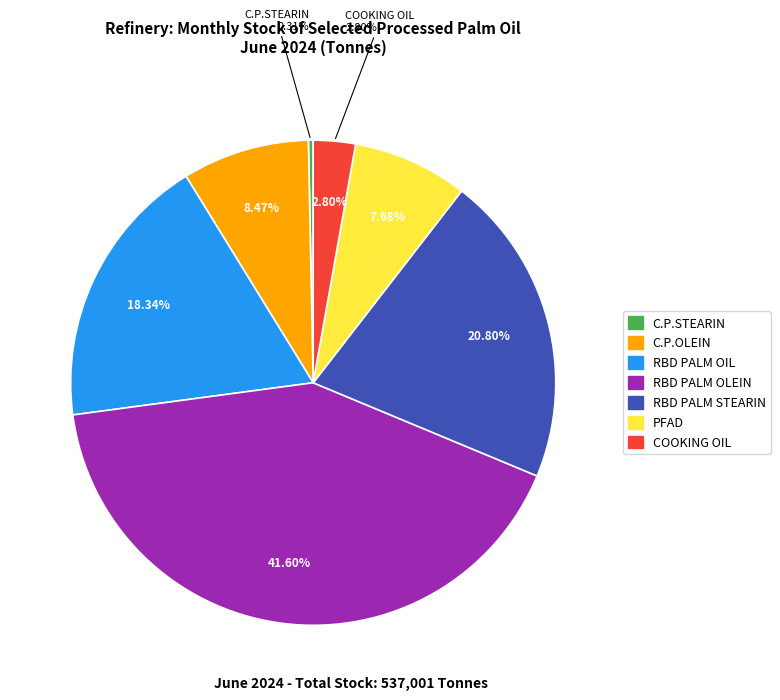

What is the largest slice in the pie chart?

RBD PALM OLEIN